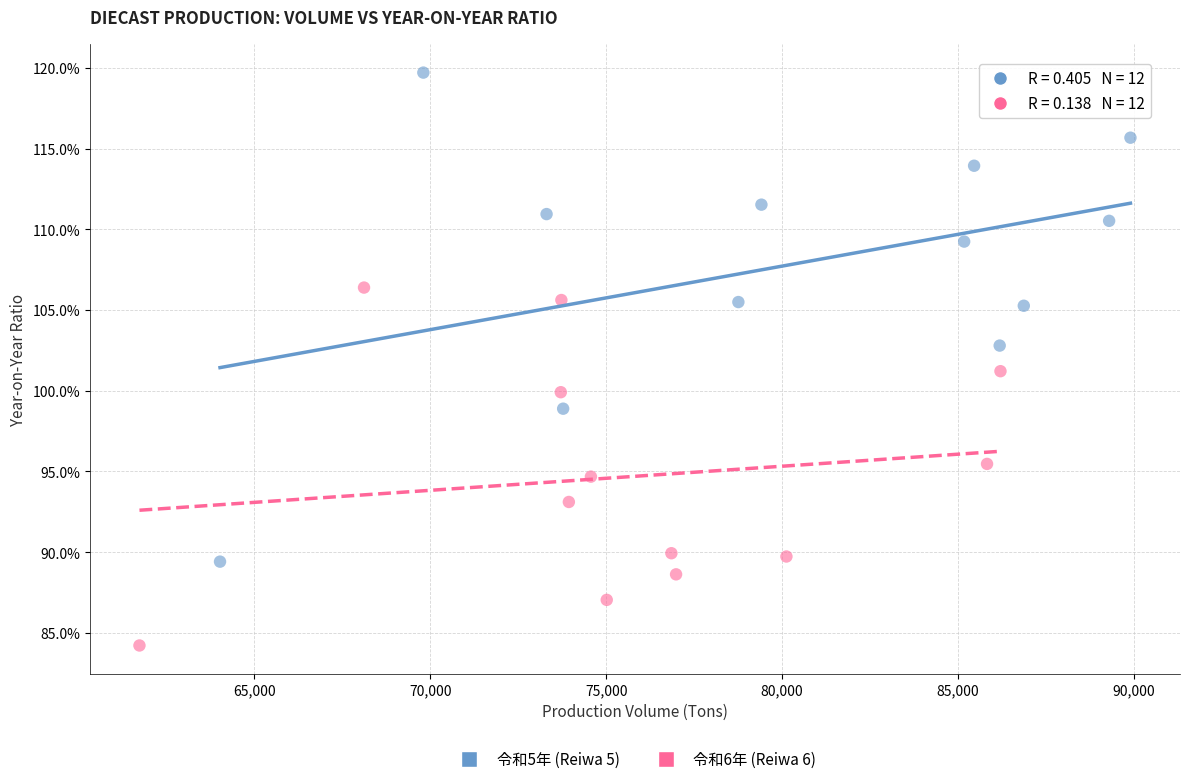

Which series contains the highest Y value?

令和5年 (Reiwa 5)